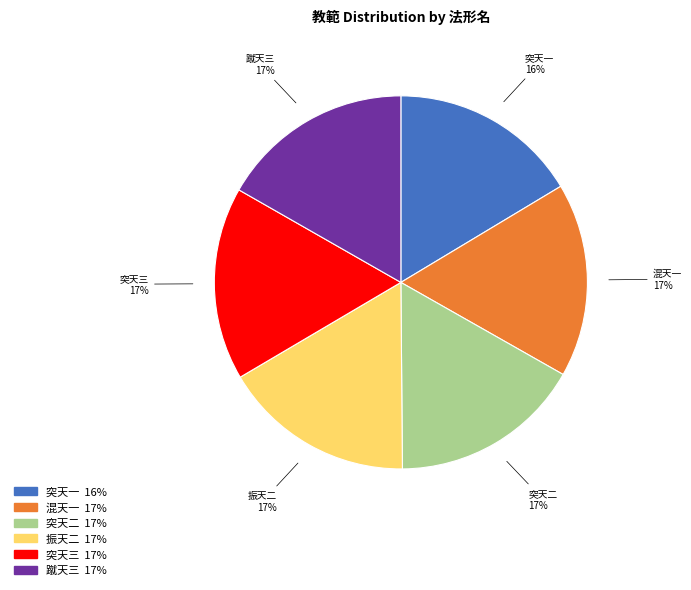

Count the number of slices in the pie.

6